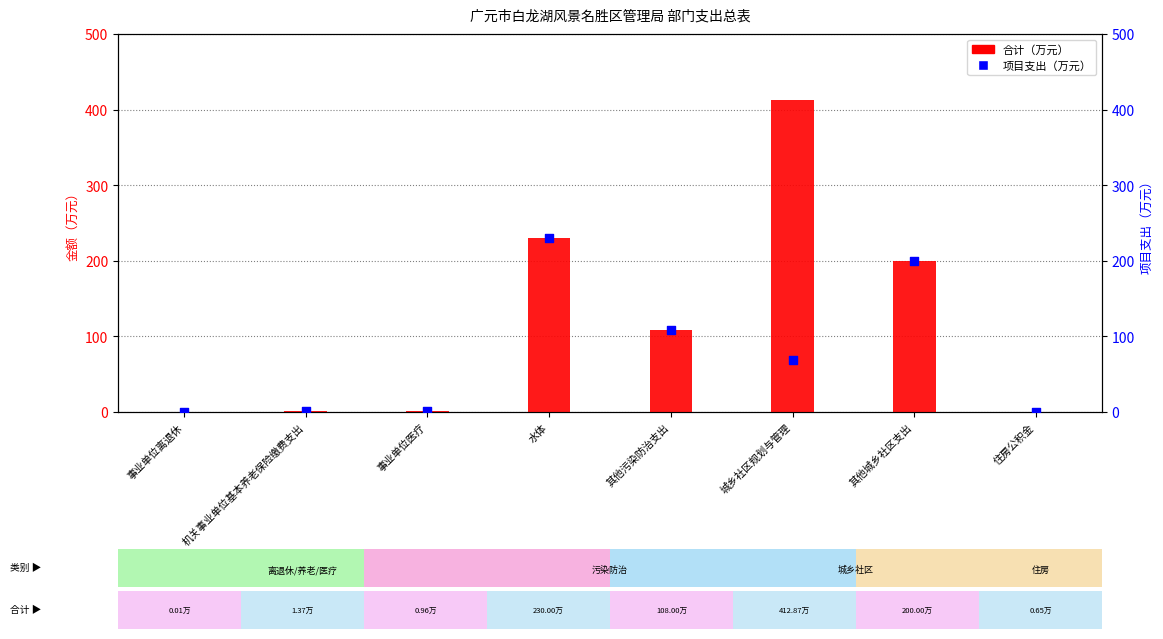

Is the value of 项目支出 at 住房公积金 greater than the value of 合计 at 其他污染防治支出?

No